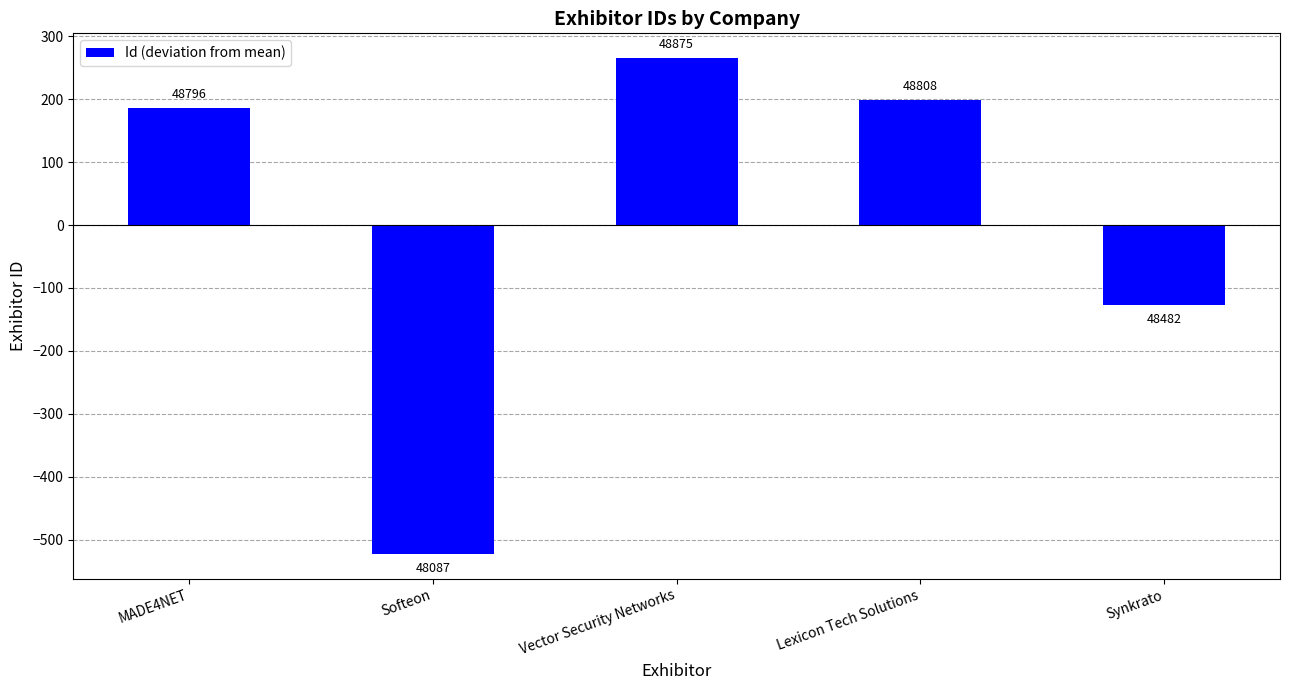

What is the label of the 2nd bar from the left?

Softeon